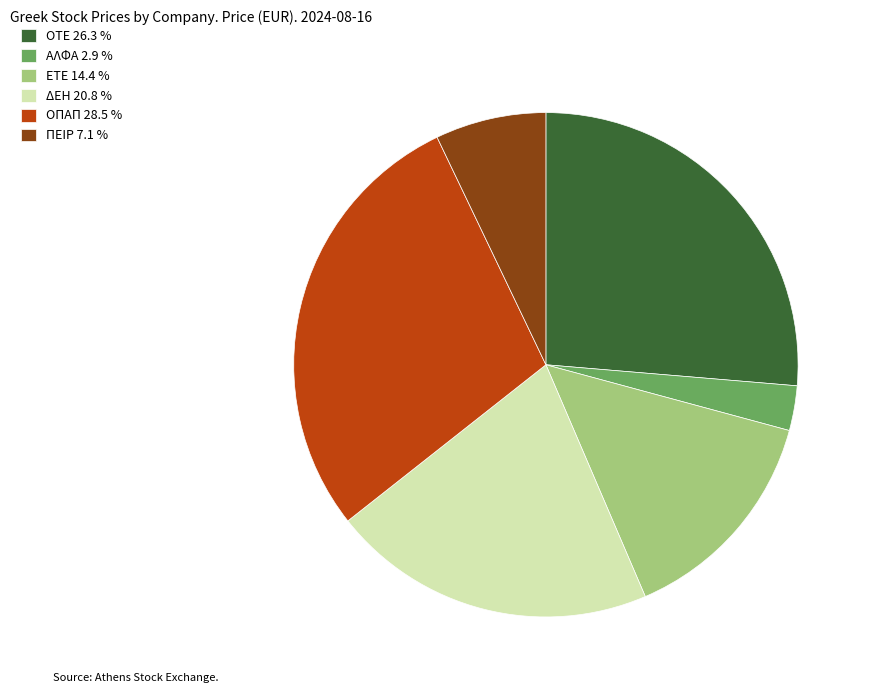

Is the sum of ΟΠΑΠ and ΕΤΕ greater than half?

No